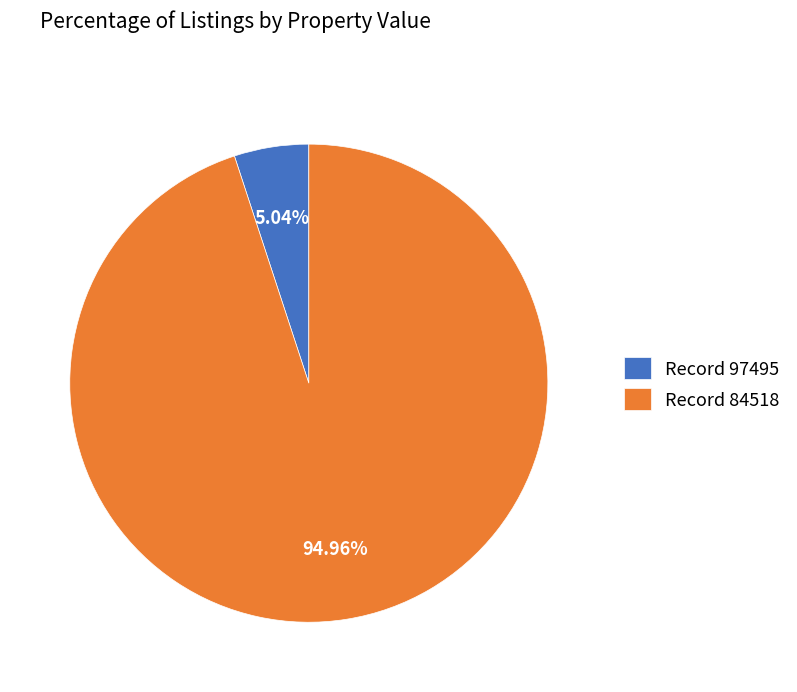

Rank the categories by value from highest to lowest.

Record 84518, Record 97495